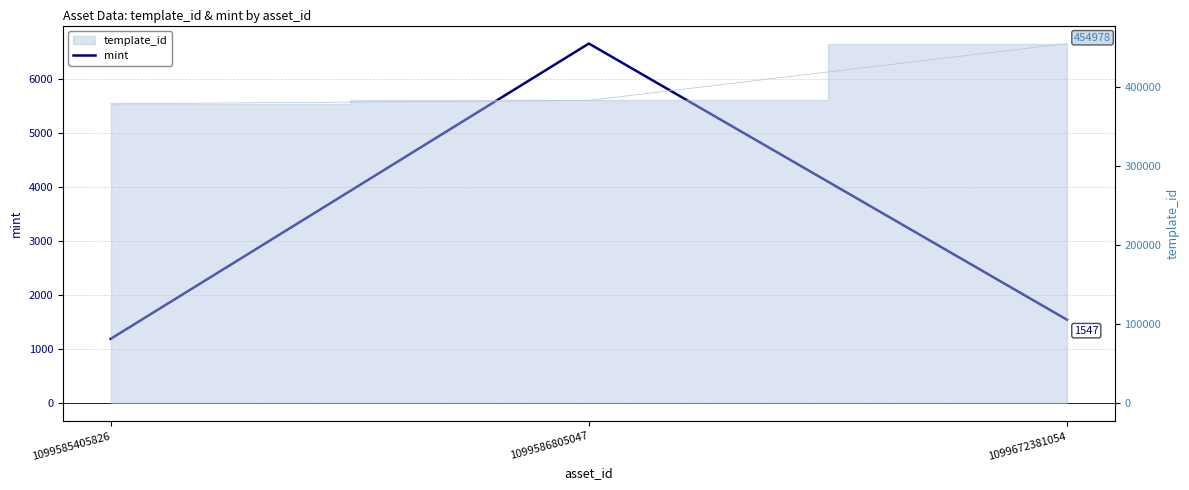

The chart shows a value of 4604 at 1099586805047. True or false?

False